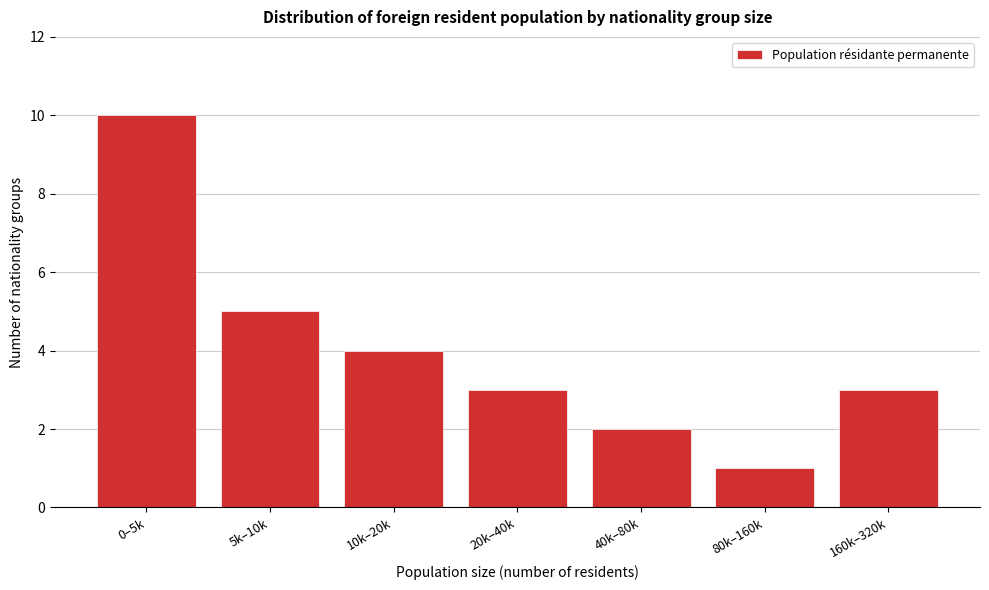

Reading left to right, transcribe all the data shown in this chart.

10	5	4	3	2	1	3